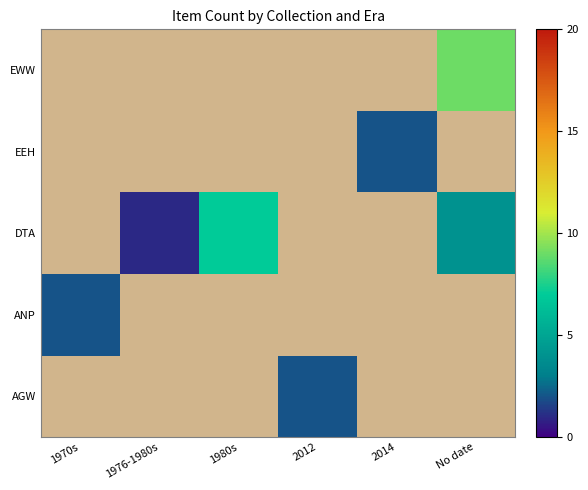

Is it true that EWW equals 0 at 1970s?

True